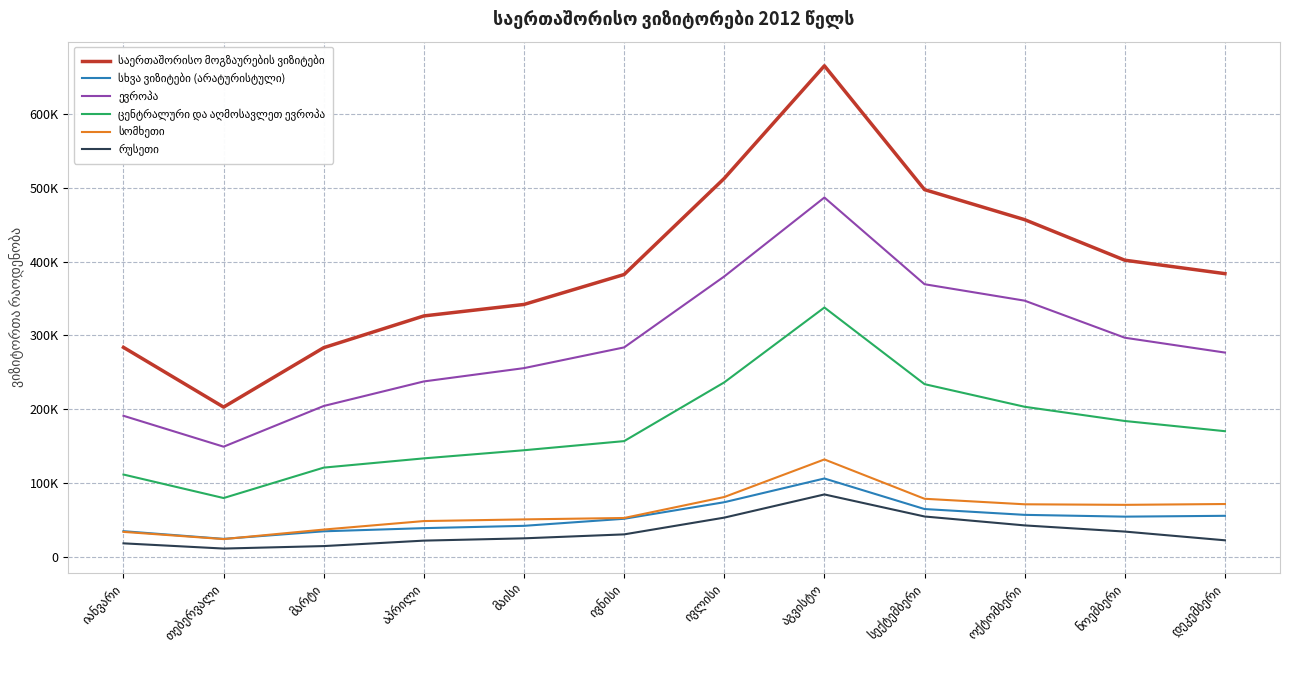

How many interior local valleys does the საერთაშორისო მოგზაურების ვიზიტები series have?

1